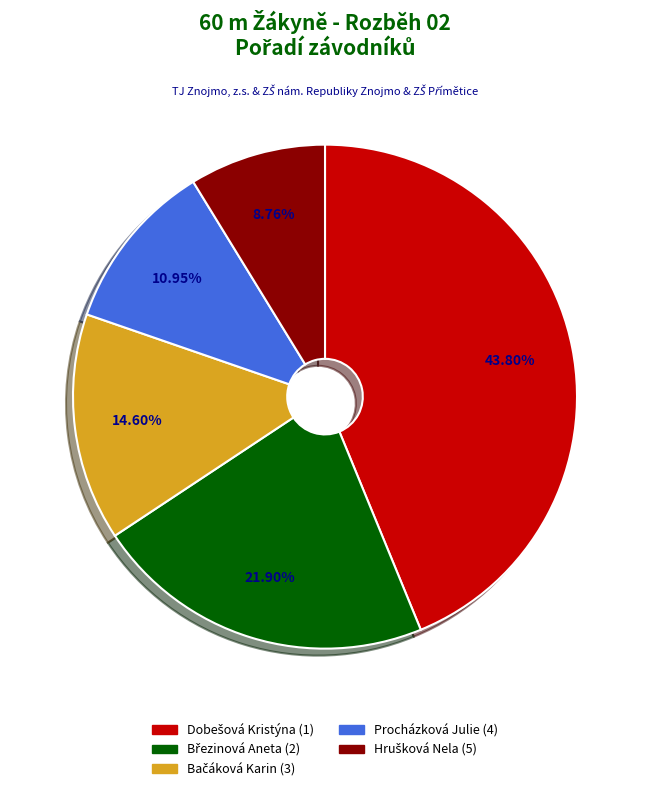

How many slices are in this pie chart?

5